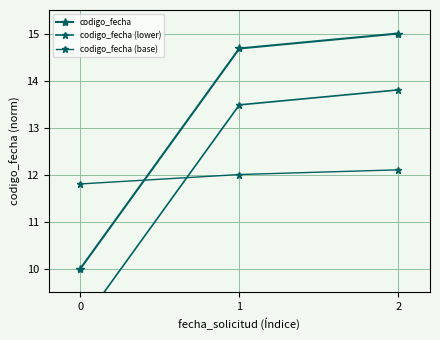

At how many categories does at least one series exceed 10?

3